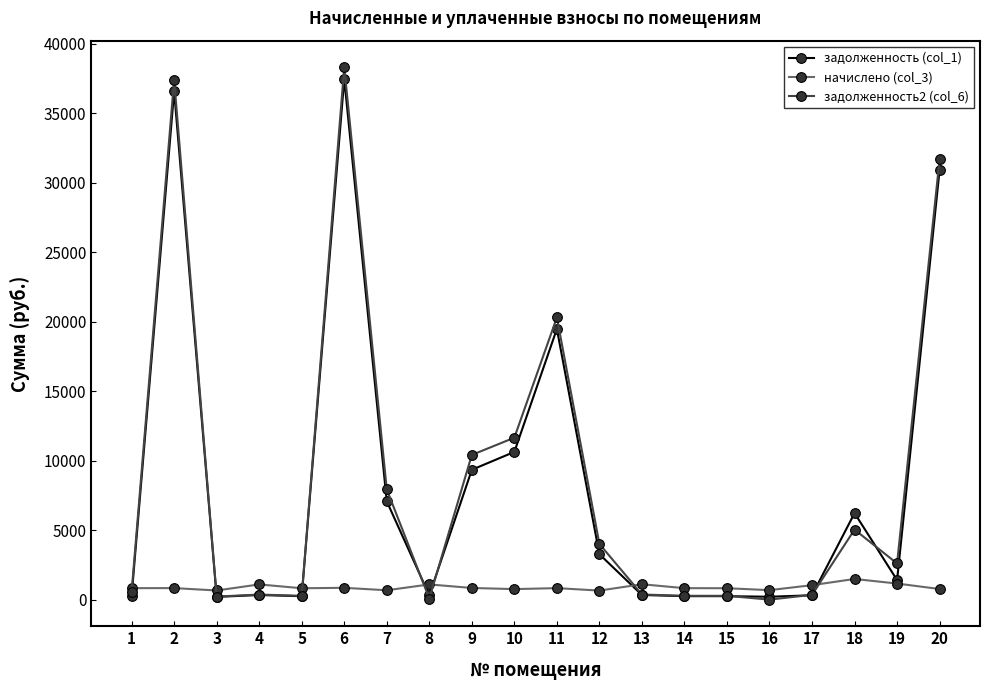

True or false: задолженность2 (col_6) has more than 2 interior local peaks.

True